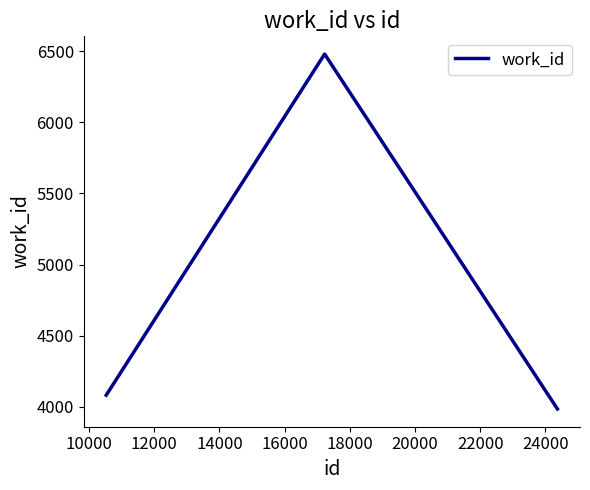

What is the difference between the maximum and minimum values?

2493